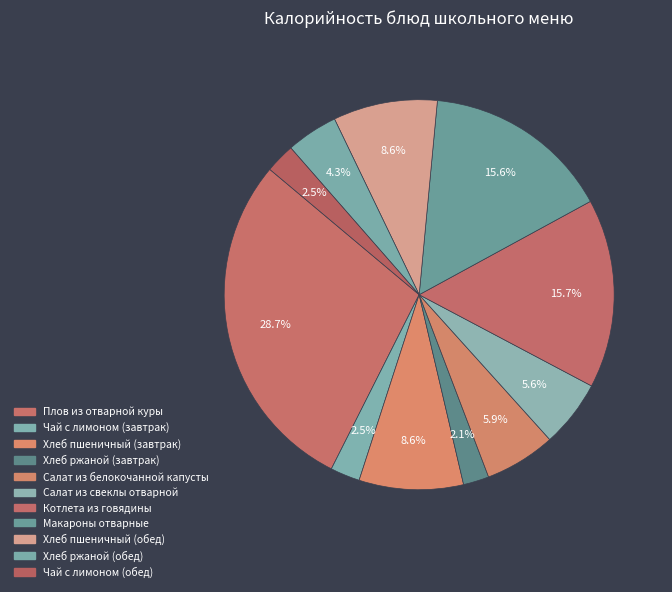

To the nearest percent, what portion does Чай с лимоном (завтрак) represent?

2%